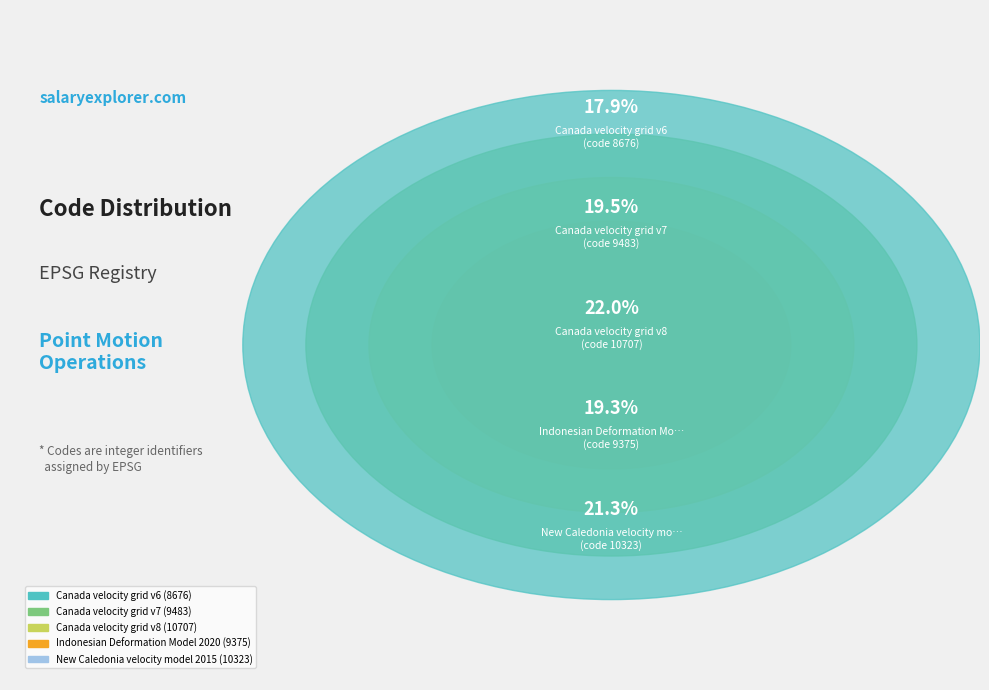

What percentage is the Canada velocity grid v8 slice, to the nearest percent?

22%